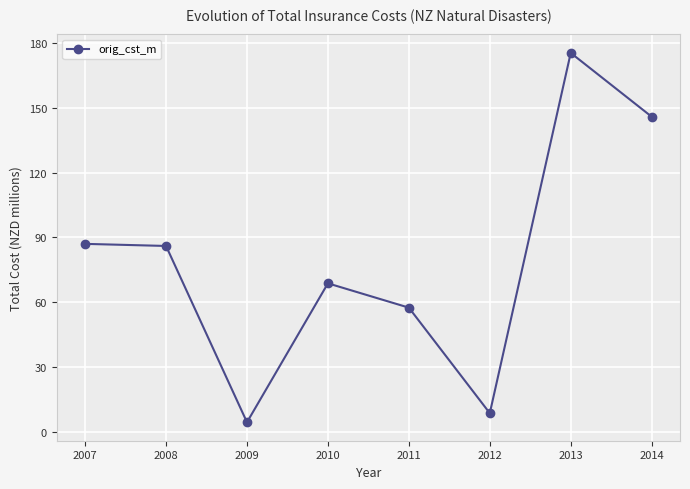

Which category has the highest value across all series?

2013